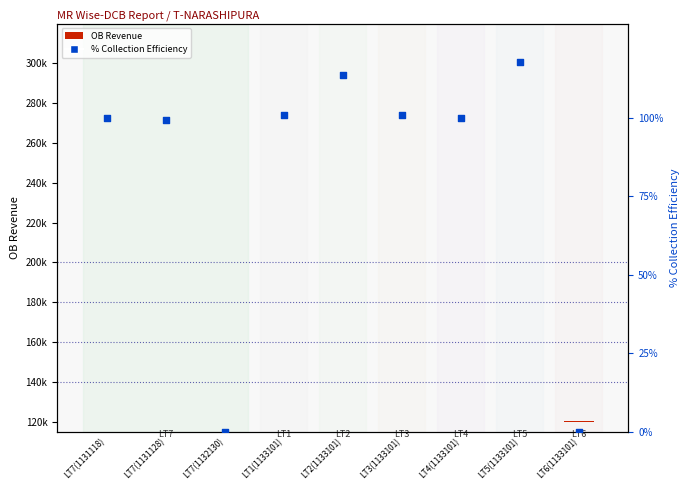

Which has a higher value, LT7(1132130) or LT7(1131118)?

LT7(1131118)